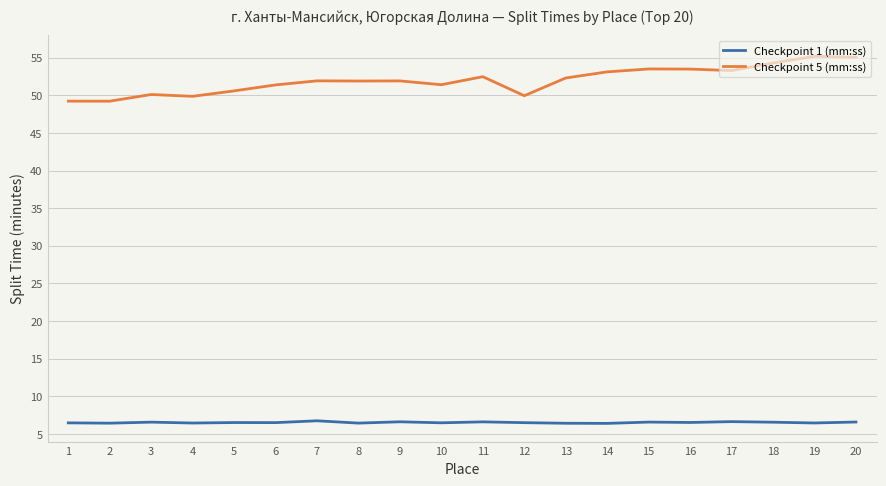

Which series changed the most between 4 and 15?

Checkpoint 5 (mm:ss)